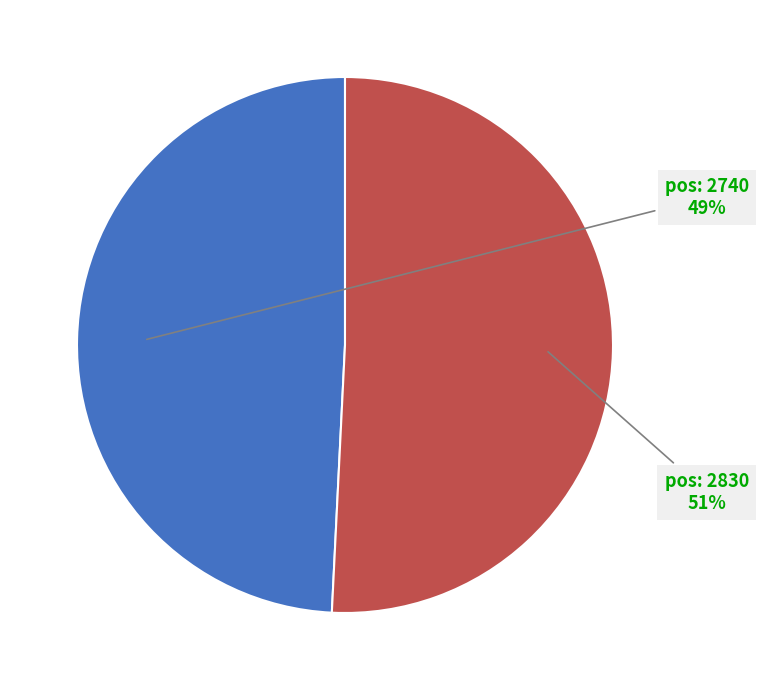

Does any single category account for the majority?

Yes